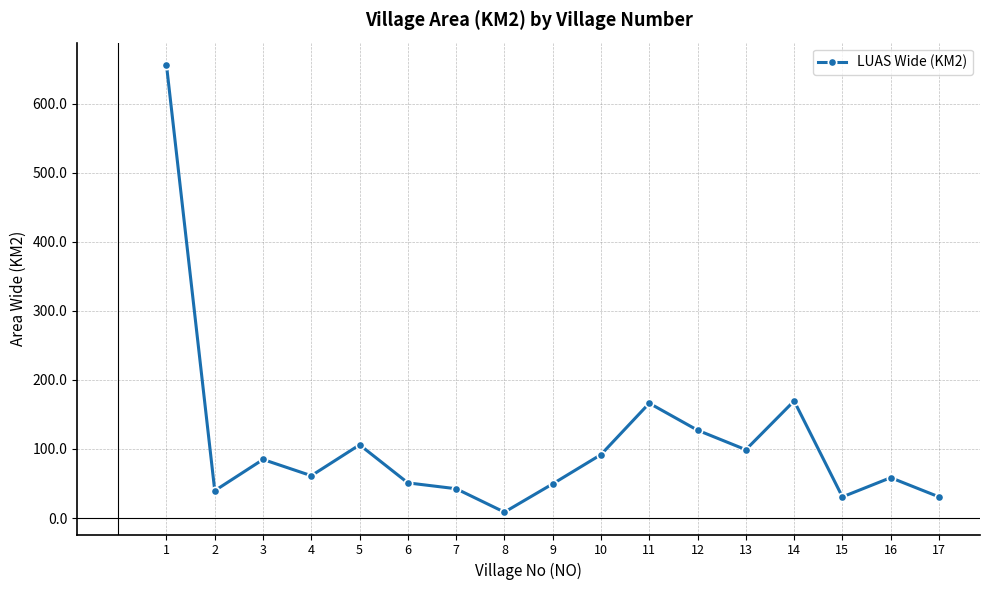

How many points are lower than both their immediate neighbors (excluding endpoints)?

5